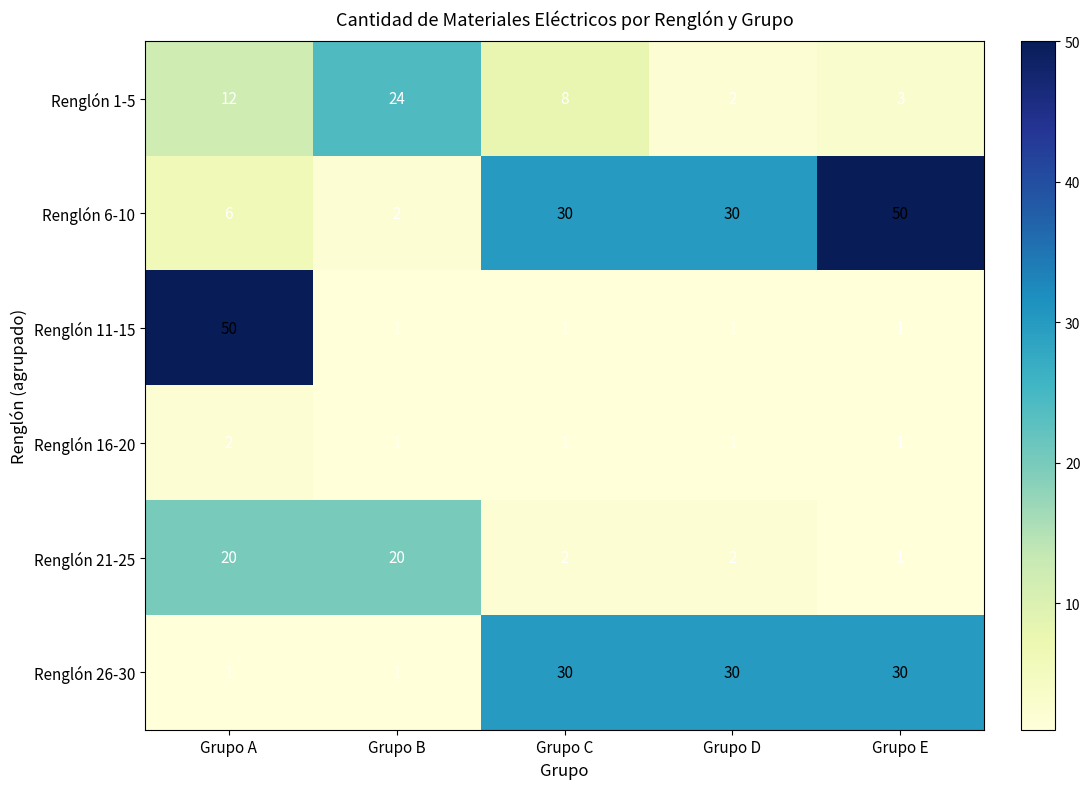

How many data points does each series have?

5